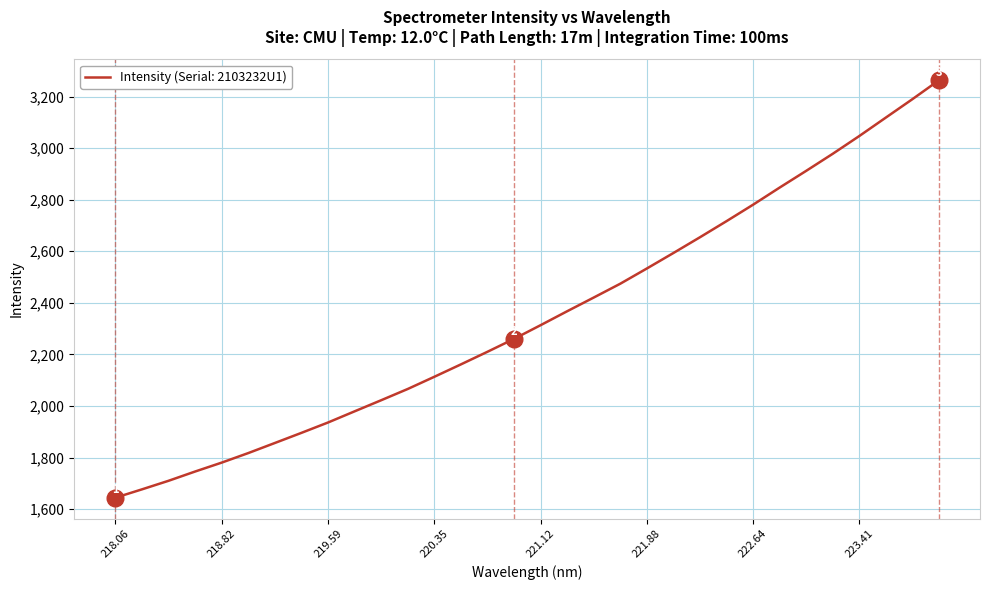

What is the smallest value displayed?

1644.2